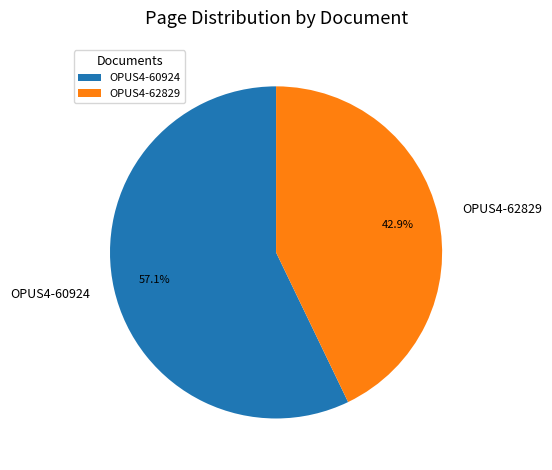

What is the largest slice in the pie chart?

OPUS4-60924